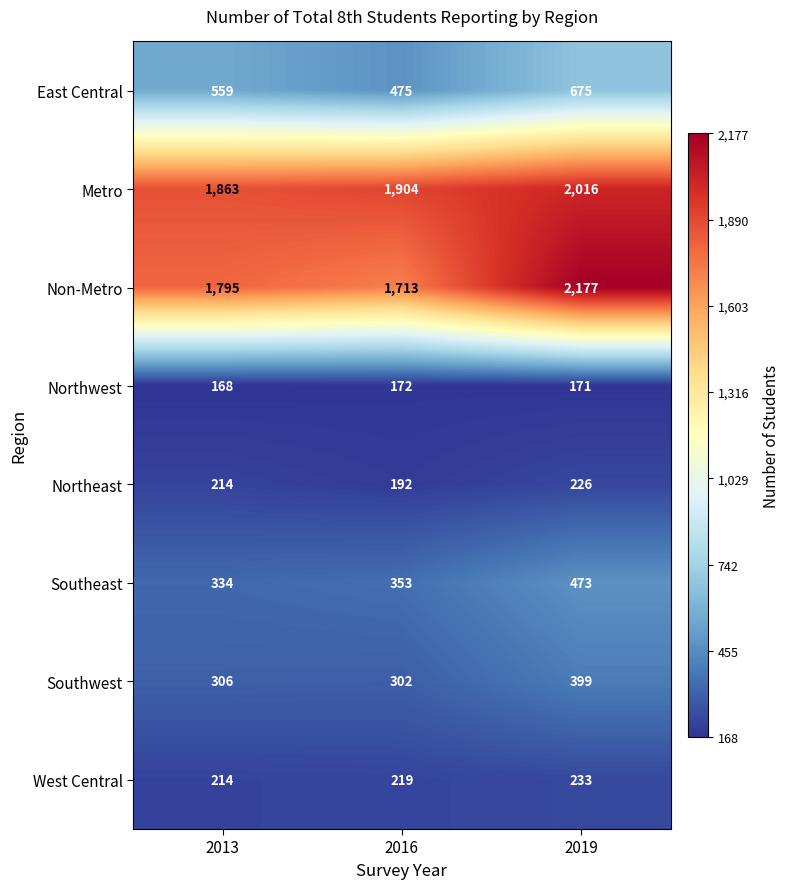

Which series changed the most between 2013 and 2019?

Non-Metro